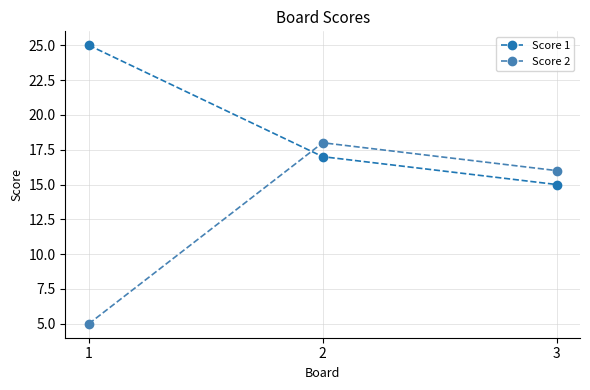

What is the maximum value for Score 2?

18